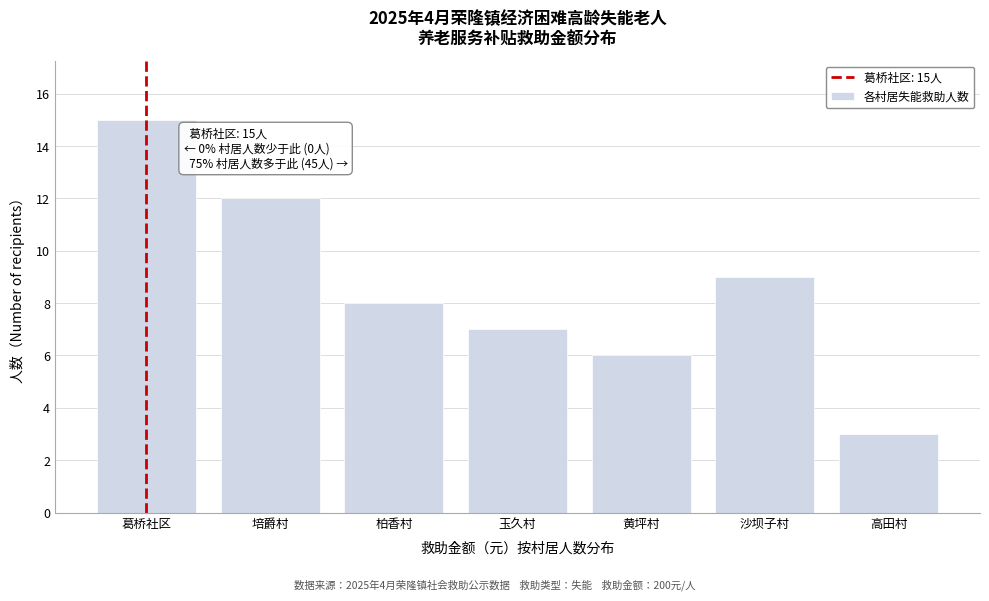

Reading right to left, list all the values displayed in this chart.

高田村=3	沙坝子村=9	黄坪村=6	玉久村=7	柏香村=8	培爵村=12	葛桥社区=15